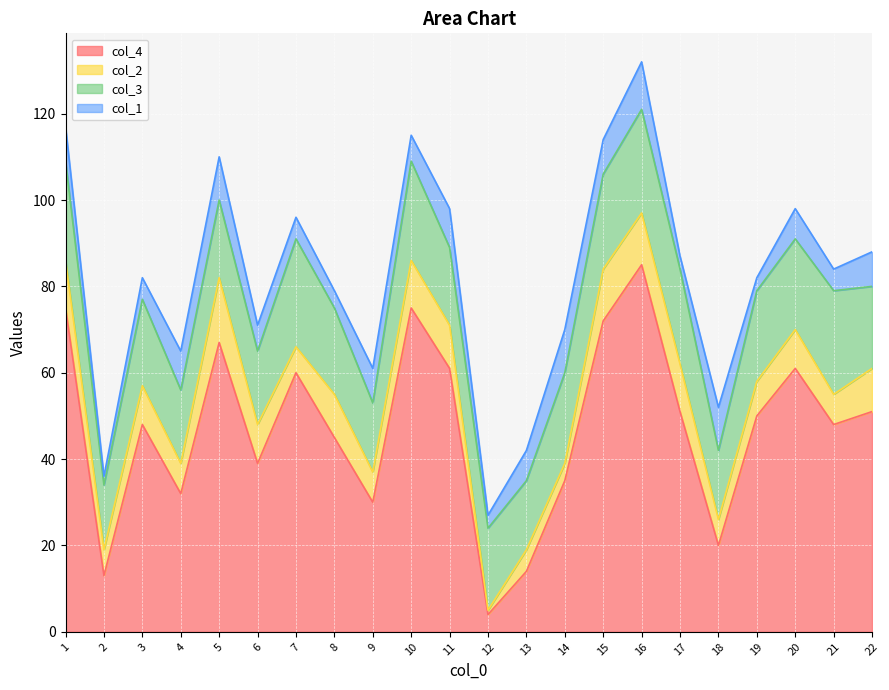

How many data points in col_4 are less than 50?

11